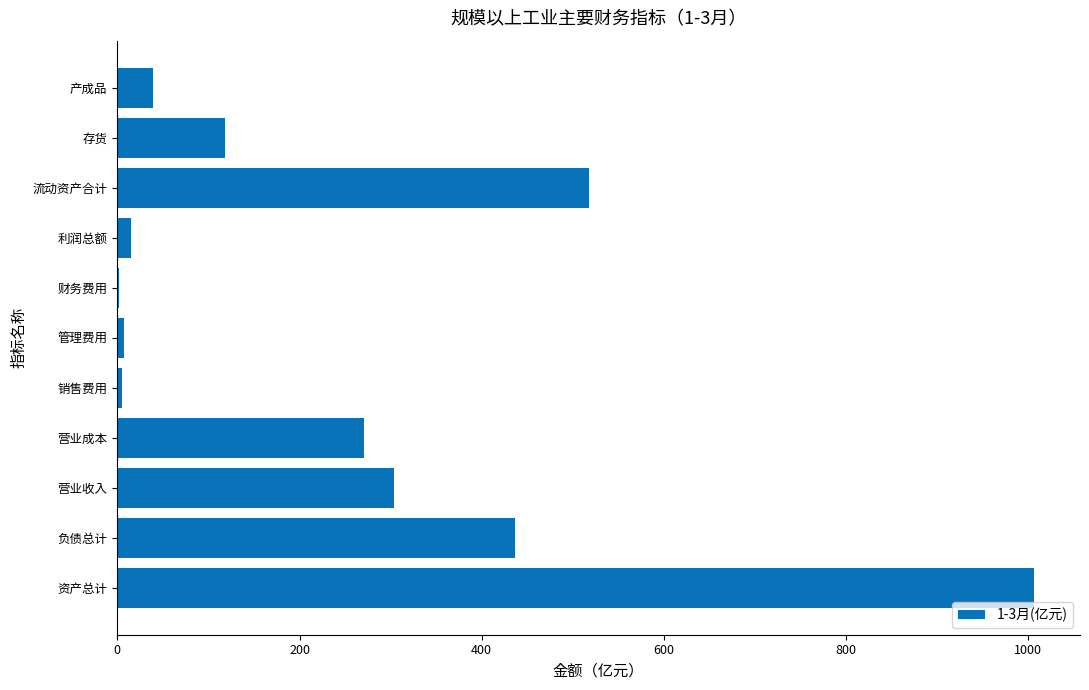

What is the approximate value at 产成品?

39.0